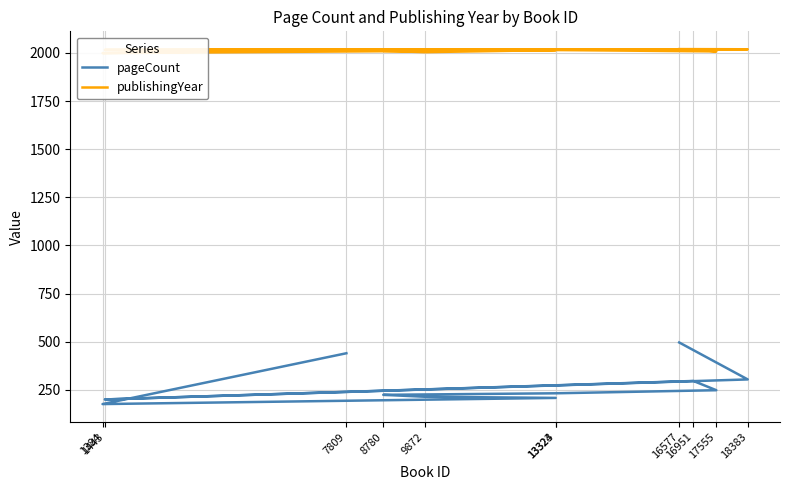

True or false: pageCount and publishingYear cross at least once.

False